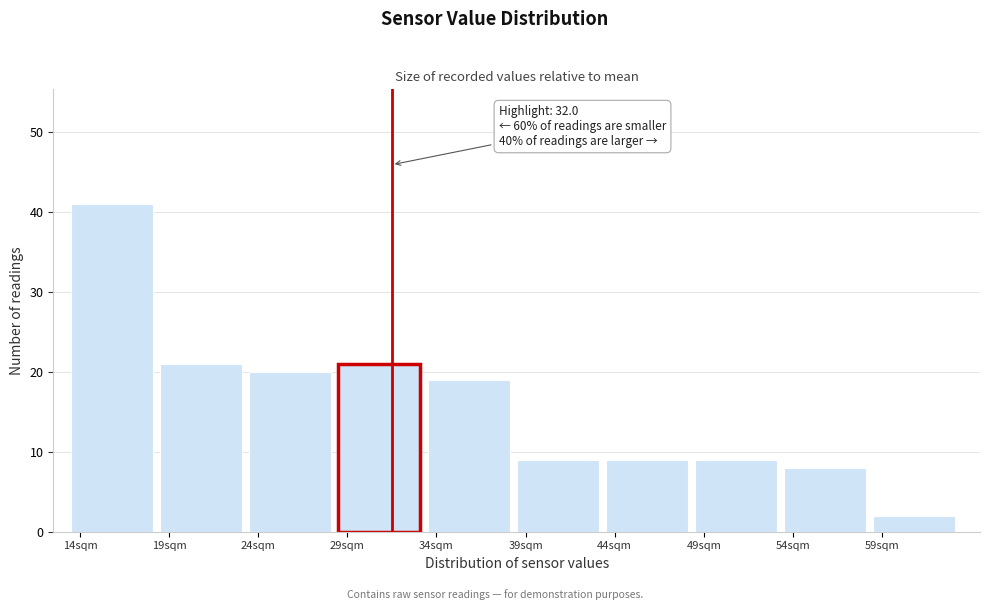

Over which range of the x-axis is the bar tallest?

14 to 19